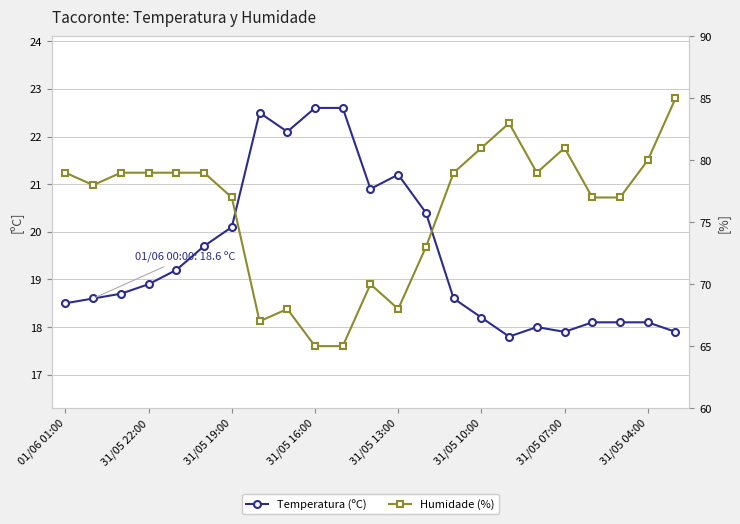

True or false: Temperatura (ºC) has a value of 9.0 at 8.

False